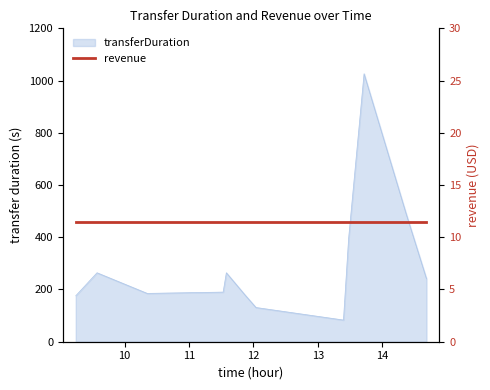

What is the difference between the maximum and minimum values?

943